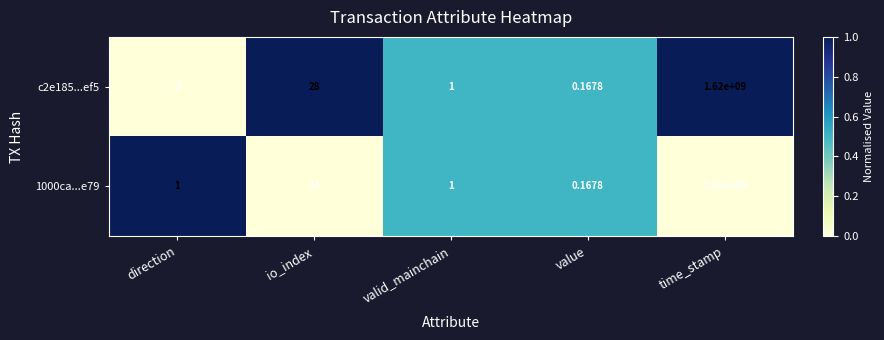

Is the value of 1000ca...e79 at valid_mainchain greater than the value of c2e185...ef5 at direction?

Yes